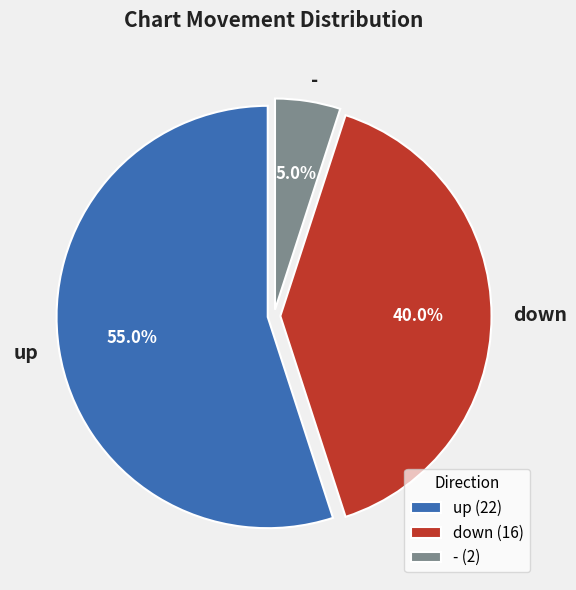

To the nearest percent, what portion does down represent?

40%